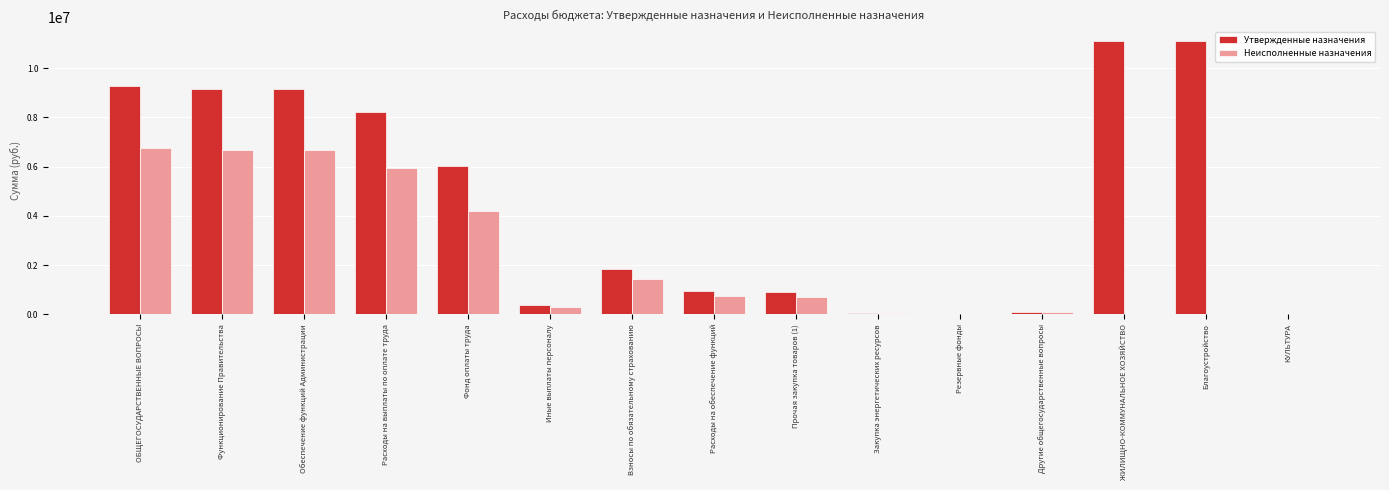

What is the sum of all Утвержденные назначения values?

68304300.0